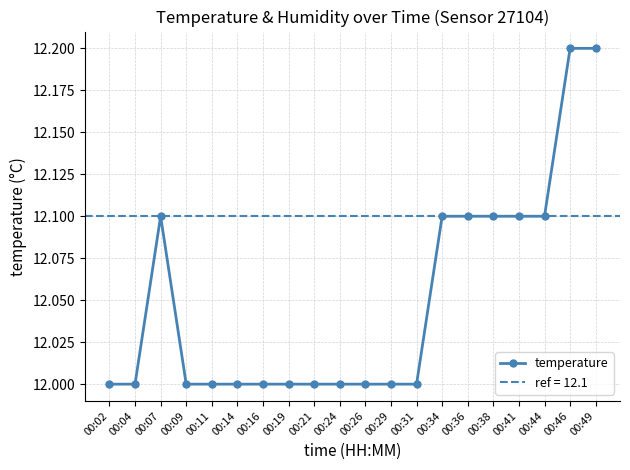

Reading left to right, what are all the values shown in this chart?

12.0	12.0	12.1	12.0	12.0	12.0	12.0	12.0	12.0	12.0	12.0	12.0	12.0	12.1	12.1	12.1	12.1	12.1	12.2	12.2